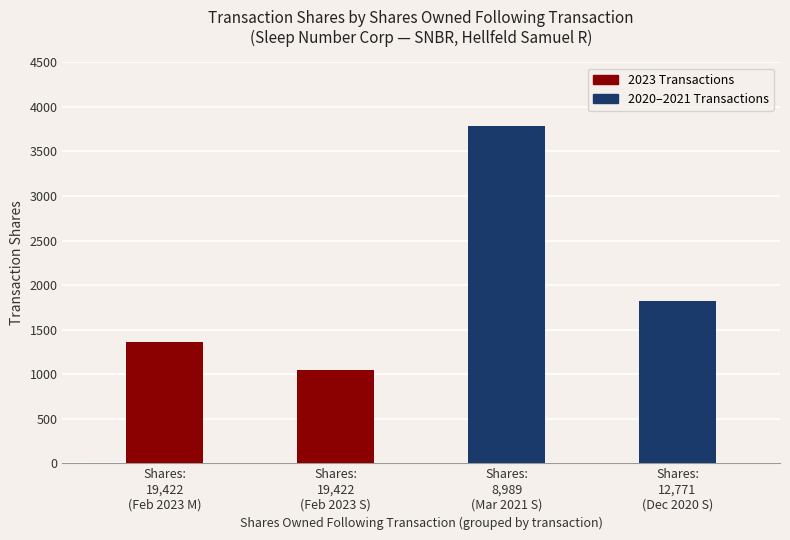

What is the label of the 4th bar from the right?

Shares:
19,422
(Feb 2023 M)